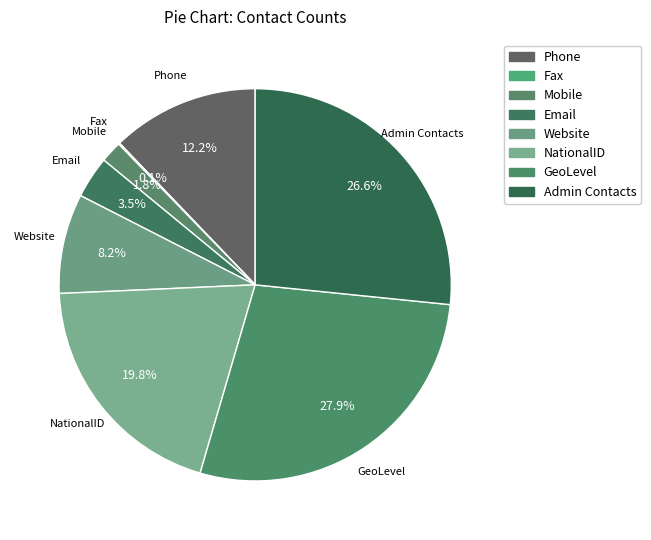

Rank the categories by value from highest to lowest.

GeoLevel, Admin Contacts, NationalID, Phone, Website, Email, Mobile, Fax